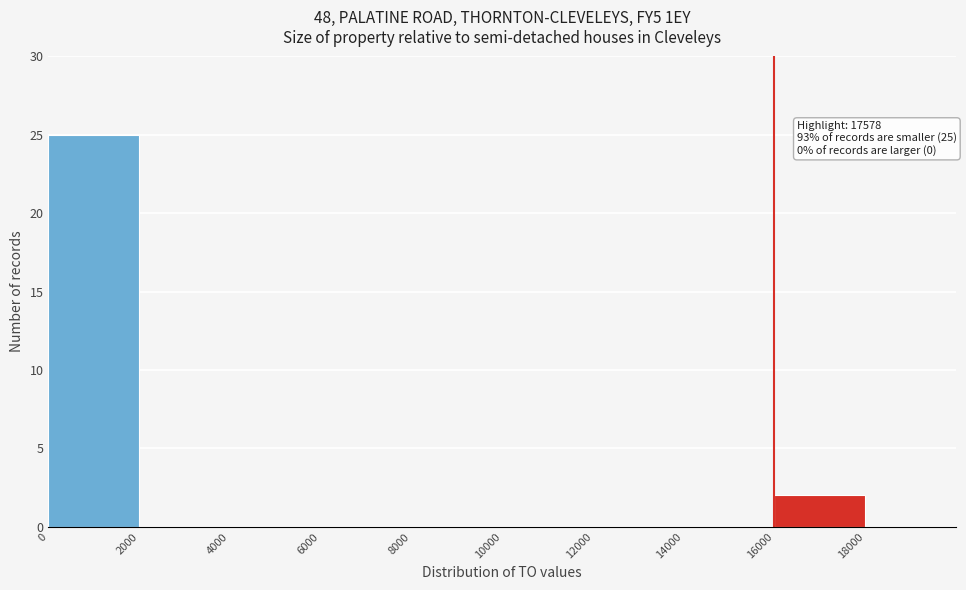

Over which range of the x-axis is the bar tallest?

0 to 2000